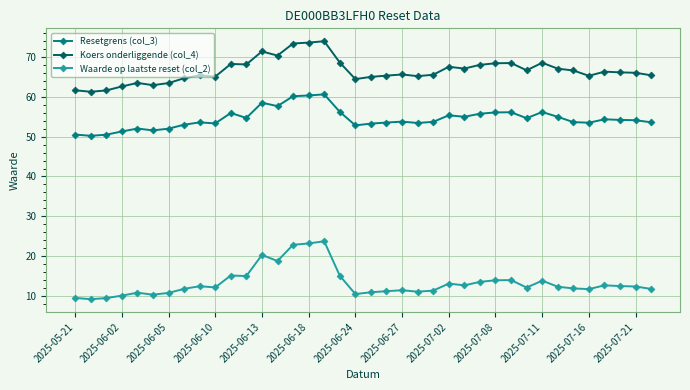

True or false: Resetgrens (col_3) and Waarde op laatste reset (col_2) intersect in this chart.

False